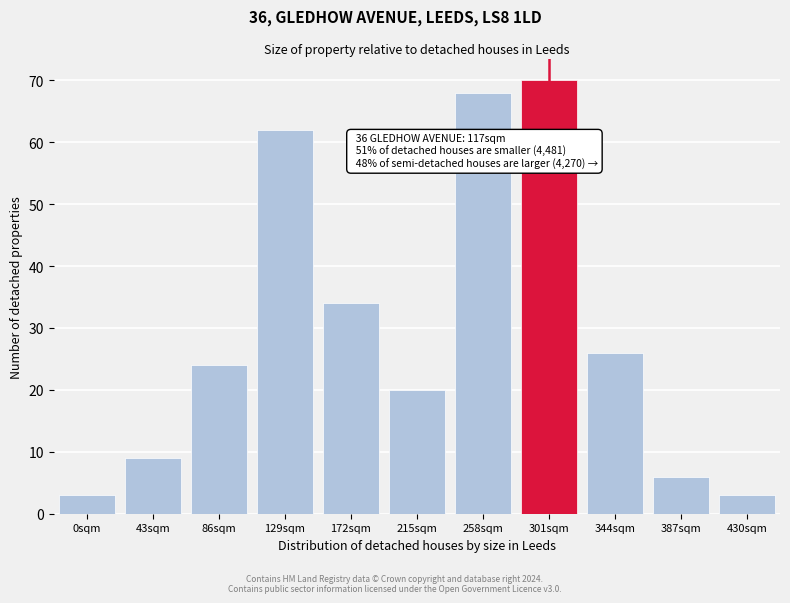

Reading left to right, list all the values displayed in this chart.

3	9	24	62	34	20	68	70	26	6	3